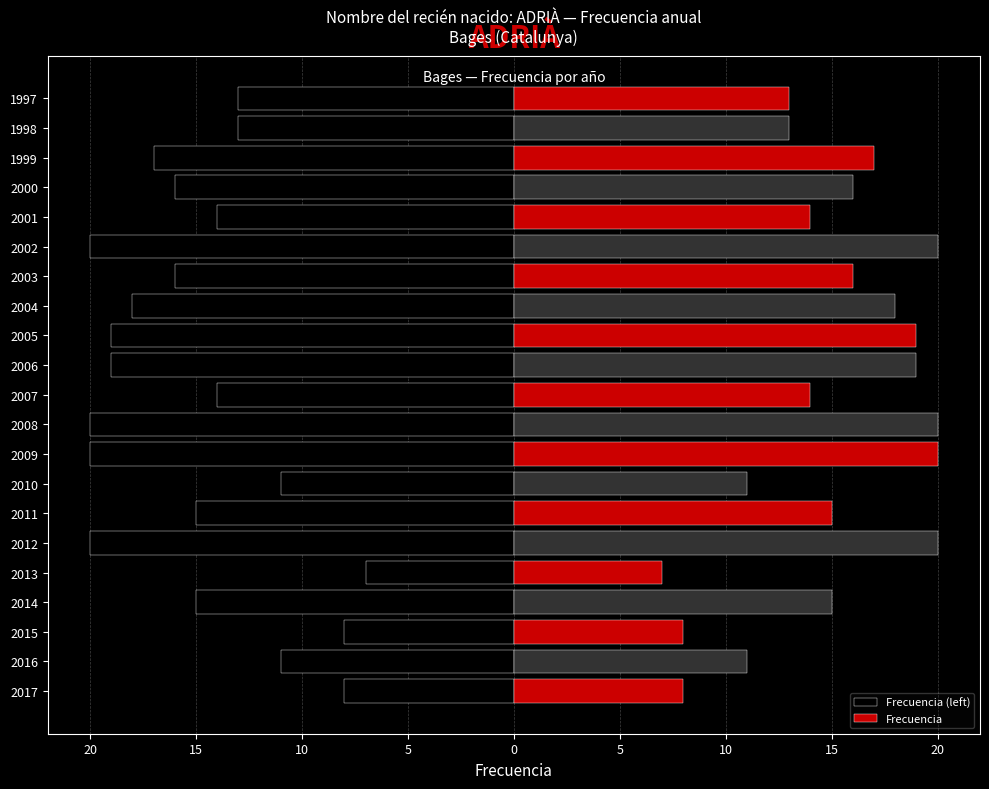

Is the value of Frecuencia at 2017 greater than the value of Frecuencia (left) at 2011?

Yes